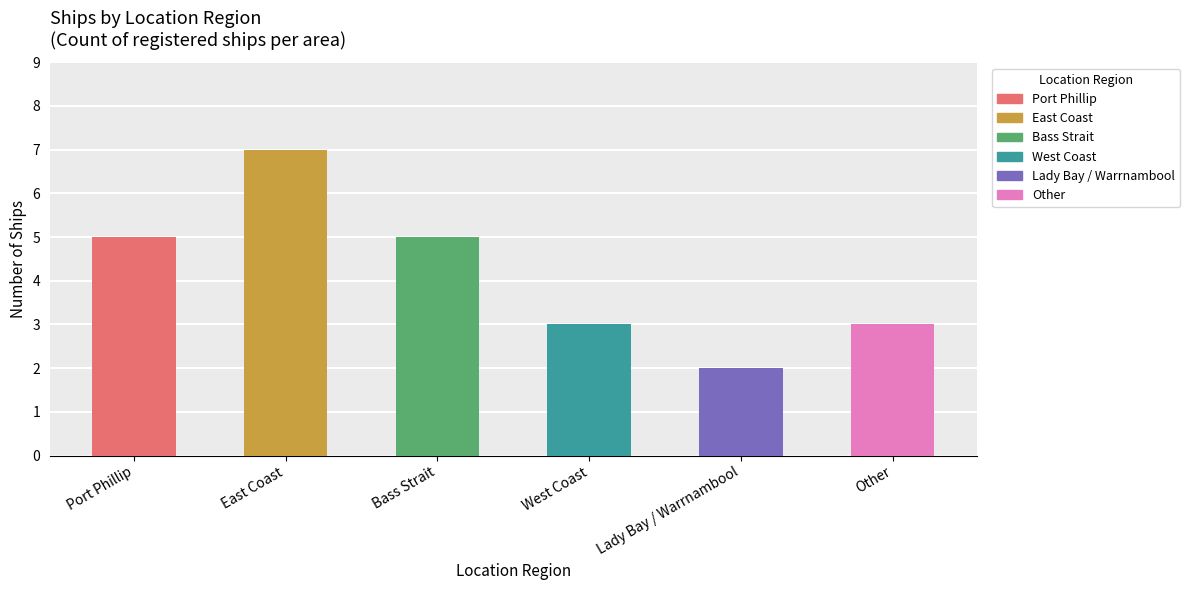

What is the average value?

4